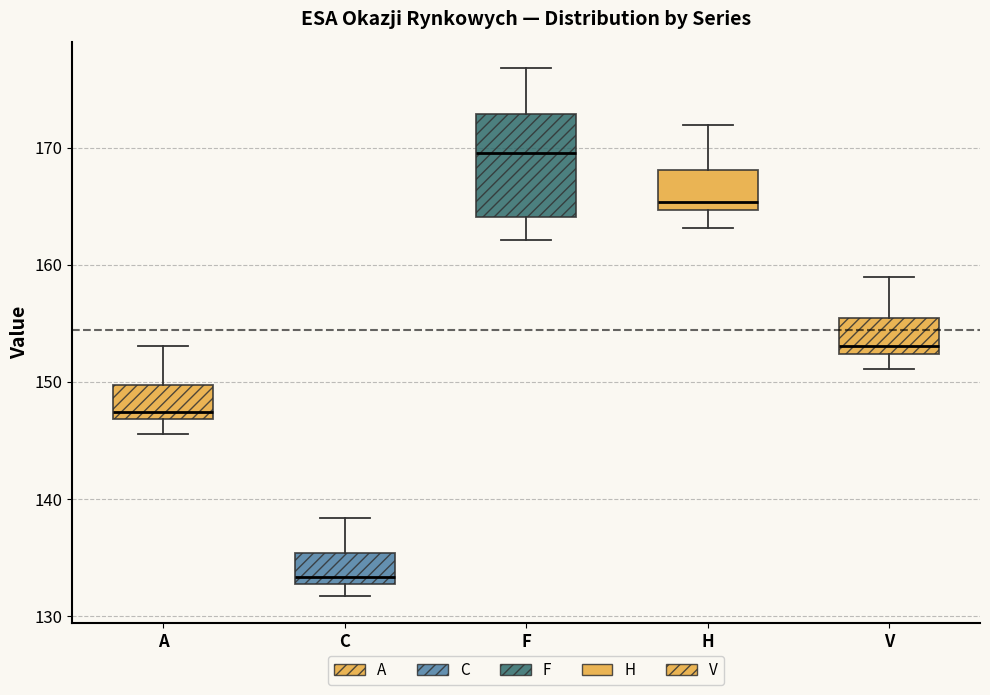

Comparing the boxes themselves (not the whiskers), which one is the tallest?

F